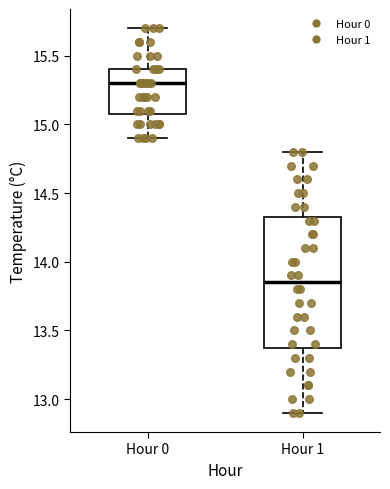

Which box has the lowest median line?

Hour 1